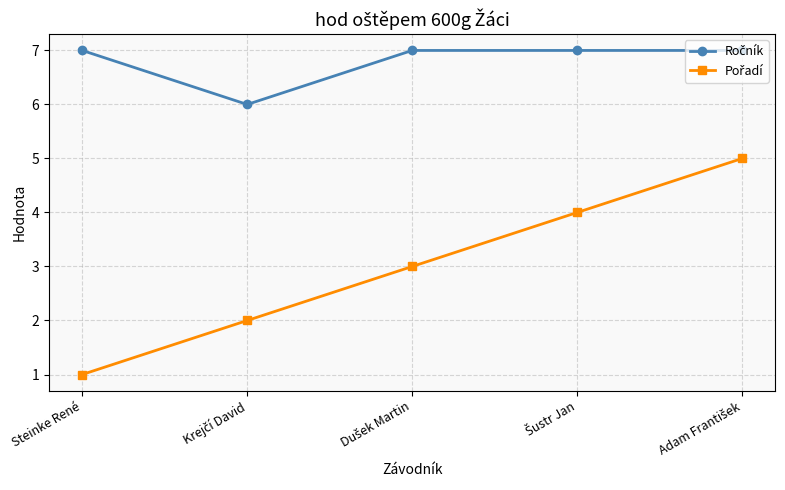

What is the total value across all series at Steinke René?

8